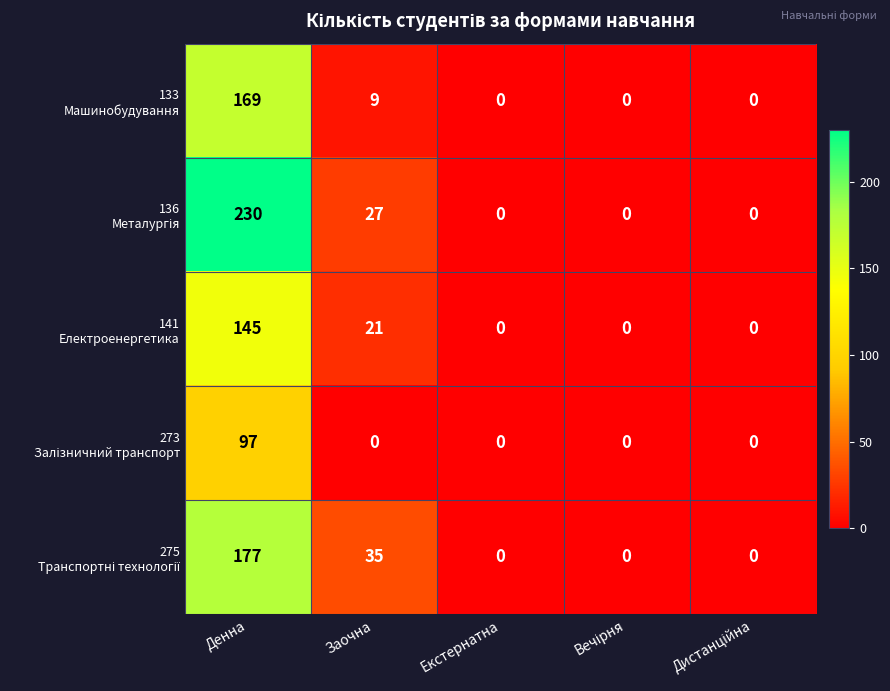

At which category does the chart reach its peak across all series?

Денна